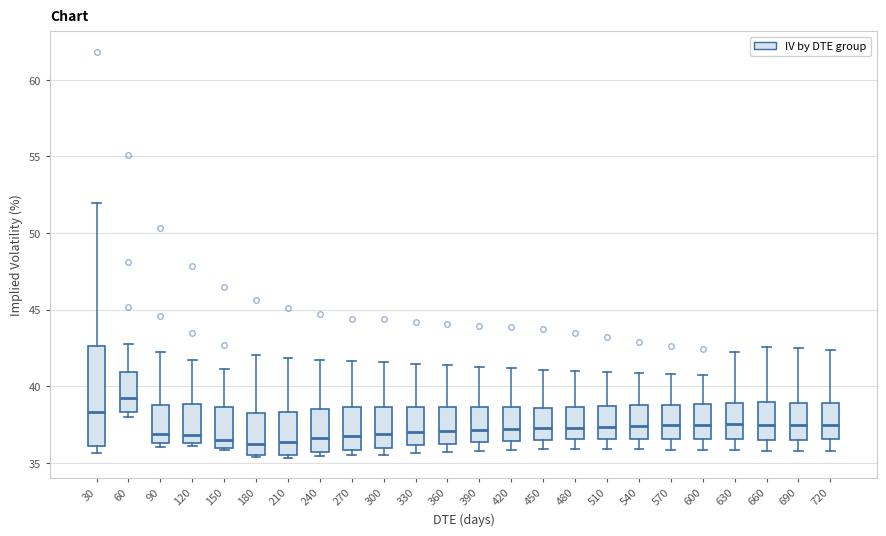

Where is the lower edge of the box at x = 60 on the y-axis? The values are not printed on the chart, so give them approximately, as read against the axis.

38.5